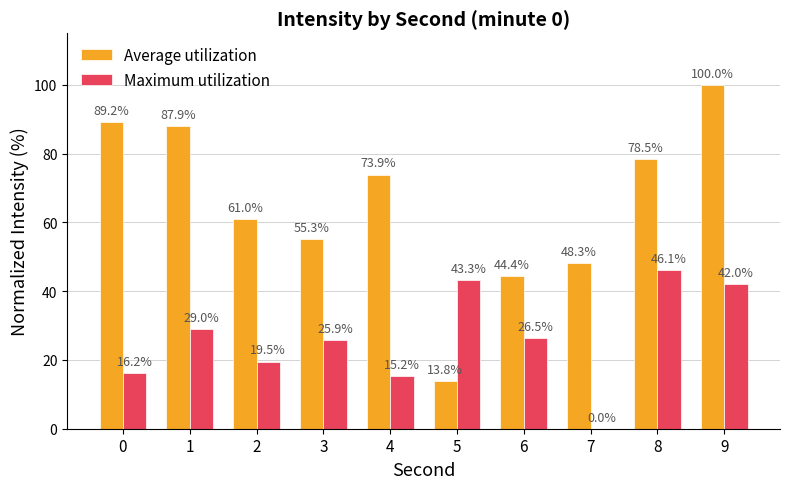

At which category is the sum across all series the highest?

9